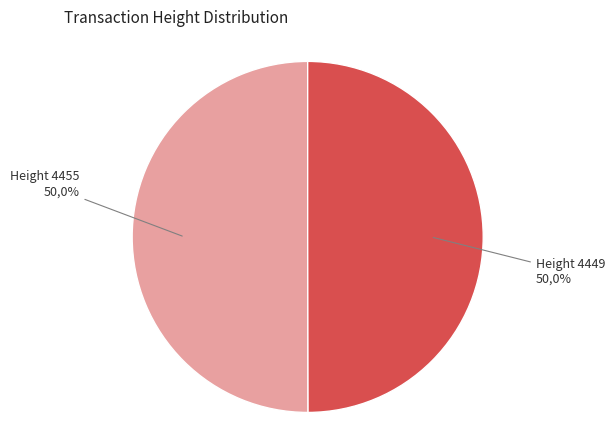

What is the largest slice in the pie chart?

4455